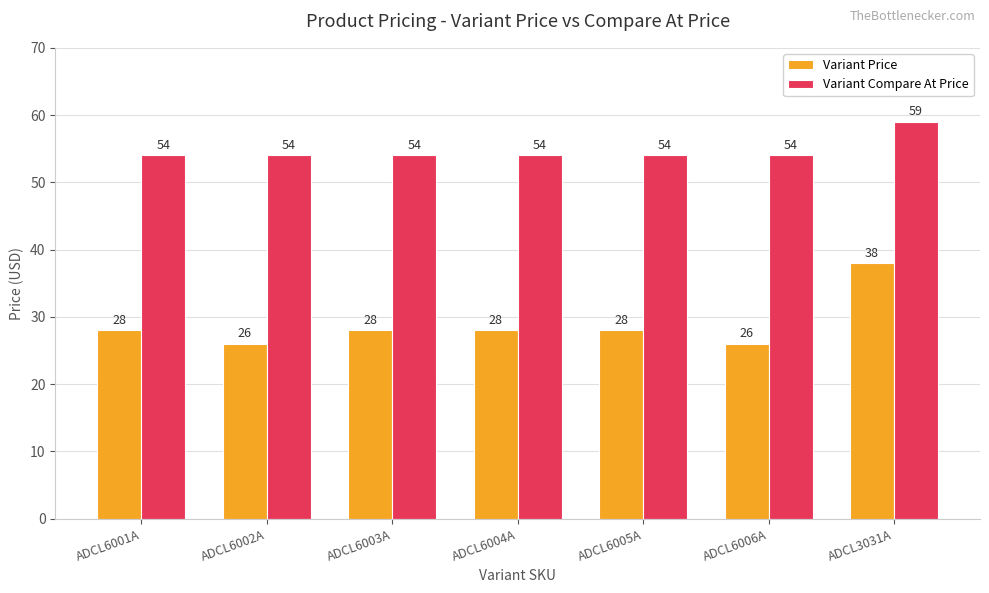

List the series in order of their overall mean, lowest first.

Variant Price, Variant Compare At Price